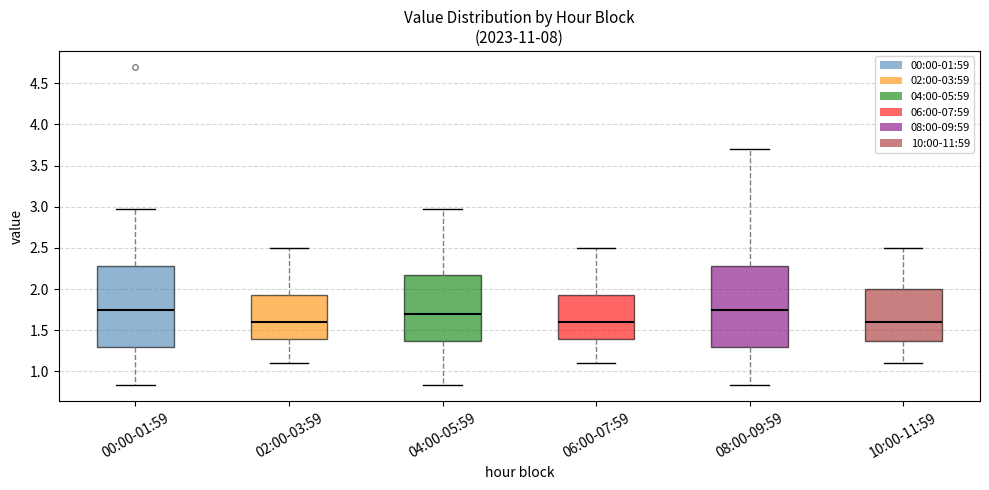

Reading left to right, read every box against the y-axis: the position of its median line, the range the box covers, and the ends of its whiskers. The values are not printed on the chart, so give them approximately, as read against the axis.

00:00-01:59: median 1.75, box 1.30 to 2.30, whiskers 0.85 to 2.95
02:00-03:59: median 1.60, box 1.40 to 1.95, whiskers 1.10 to 2.50
04:00-05:59: median 1.70, box 1.40 to 2.20, whiskers 0.85 to 2.95
06:00-07:59: median 1.60, box 1.40 to 1.95, whiskers 1.10 to 2.50
08:00-09:59: median 1.75, box 1.30 to 2.30, whiskers 0.85 to 3.70
10:00-11:59: median 1.60, box 1.40 to 2.00, whiskers 1.10 to 2.50